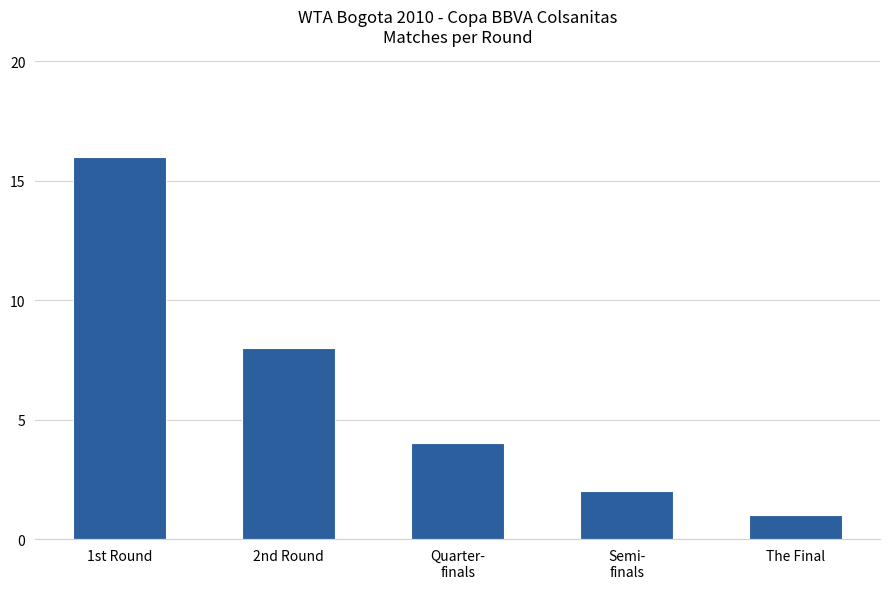

What is the change in value from 1st Round to 2nd Round?

-8